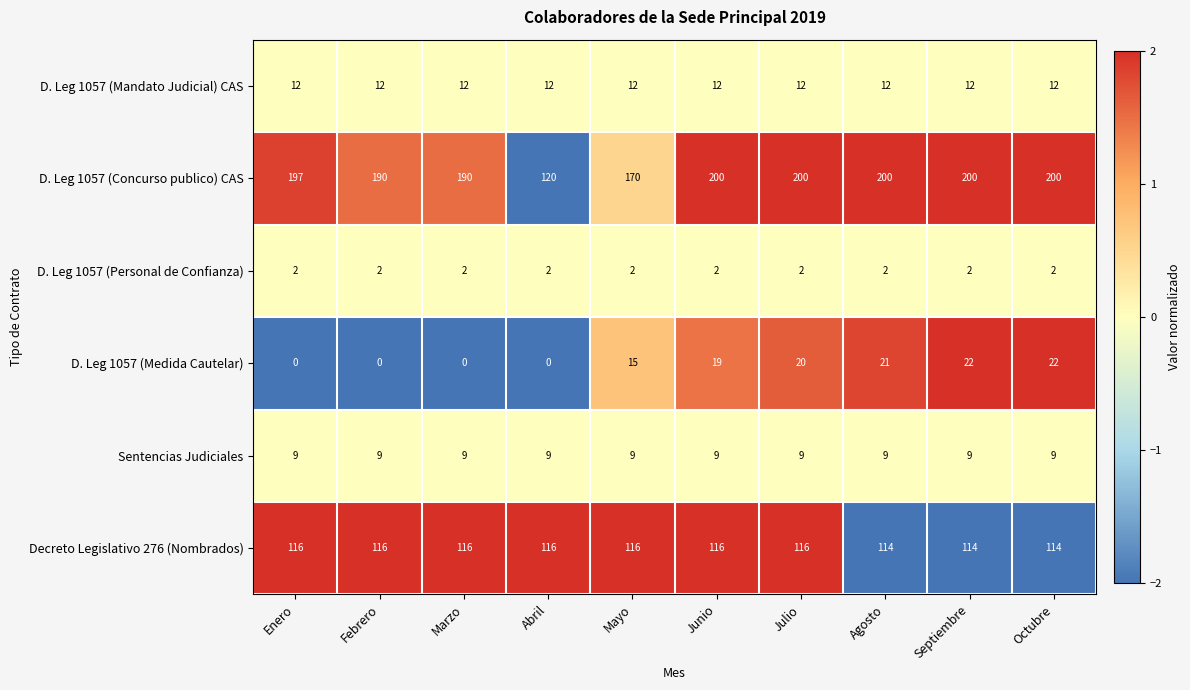

What is the total value across all series at Junio?

358